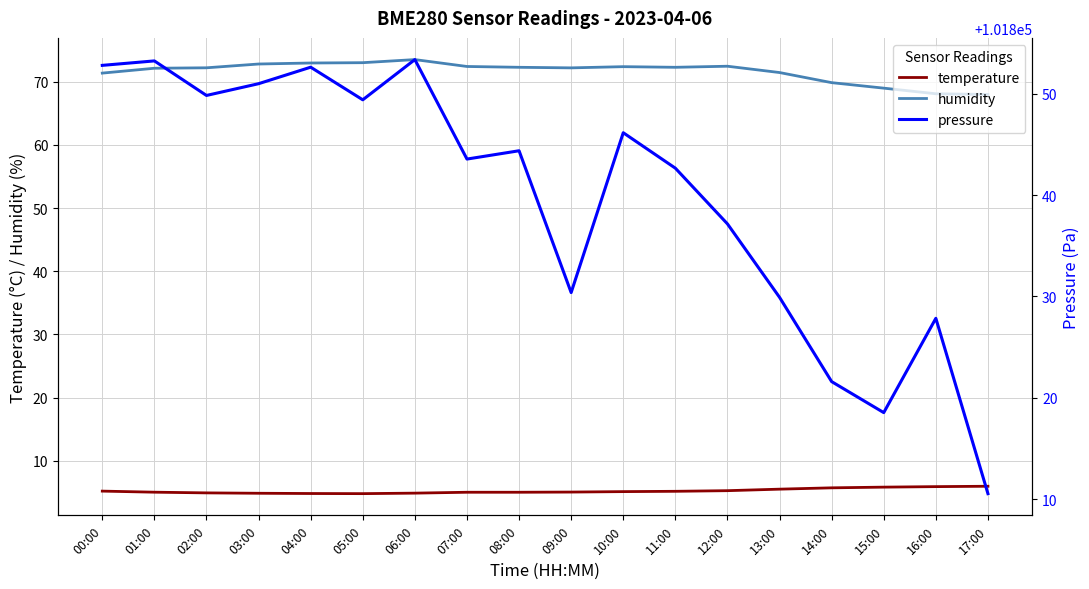

Which label corresponds to the smallest value in the chart?

05:00